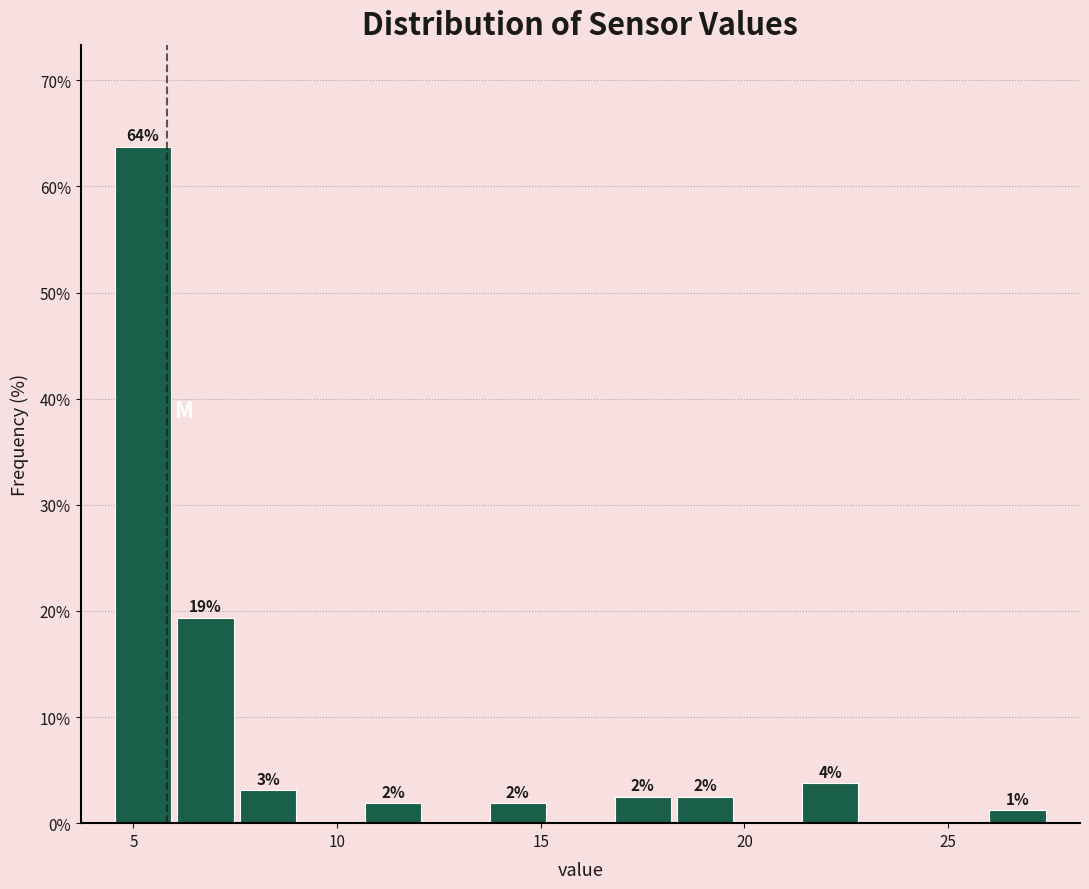

Read against the x-axis, roughly where is the centre of the tallest bar?

5.0